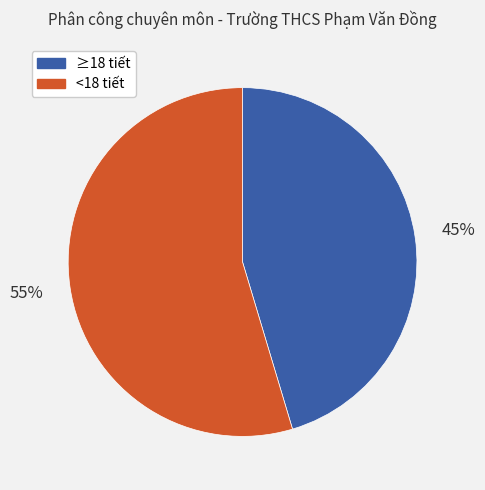

Is there any slice that represents more than half of the pie?

Yes